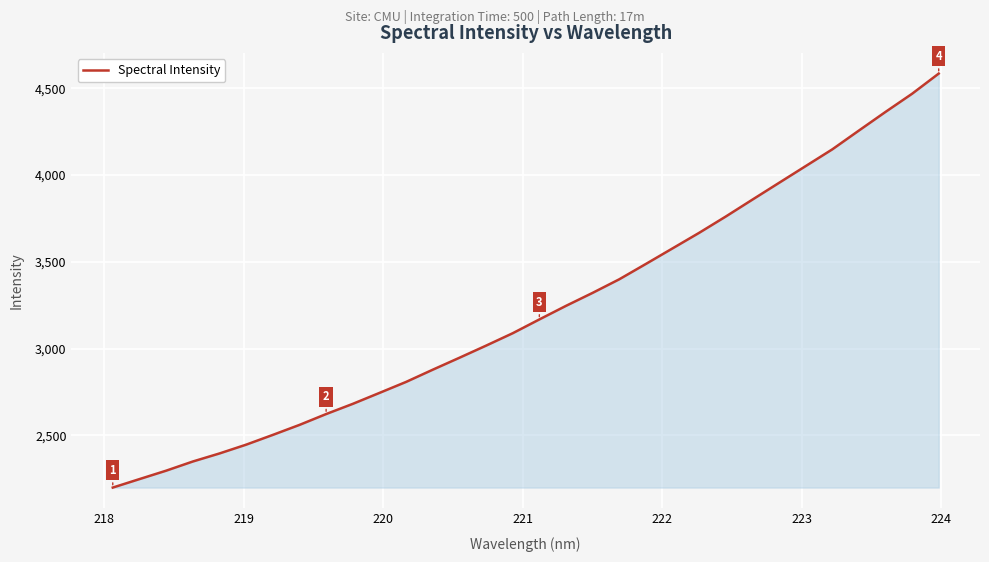

What is the maximum value shown in the chart?

4585.4